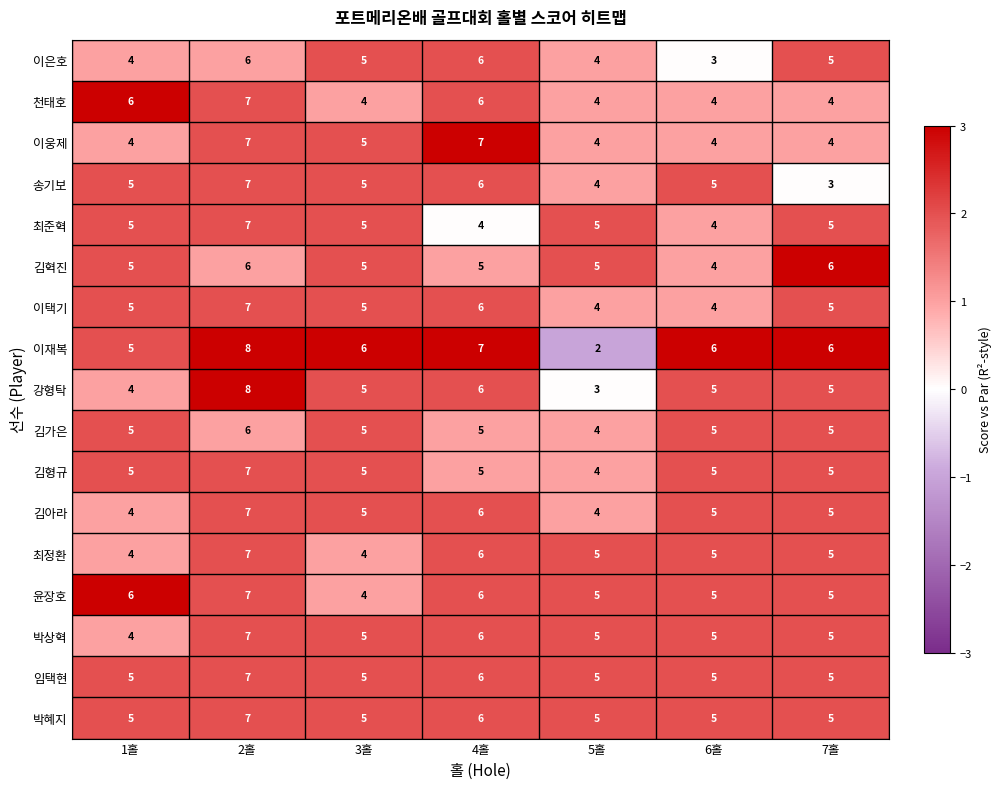

What is the total value across all series at 2홀?

118